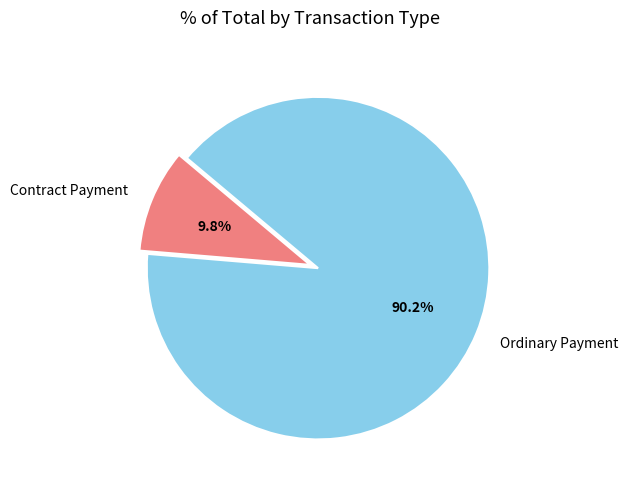

Does any single category account for the majority?

Yes